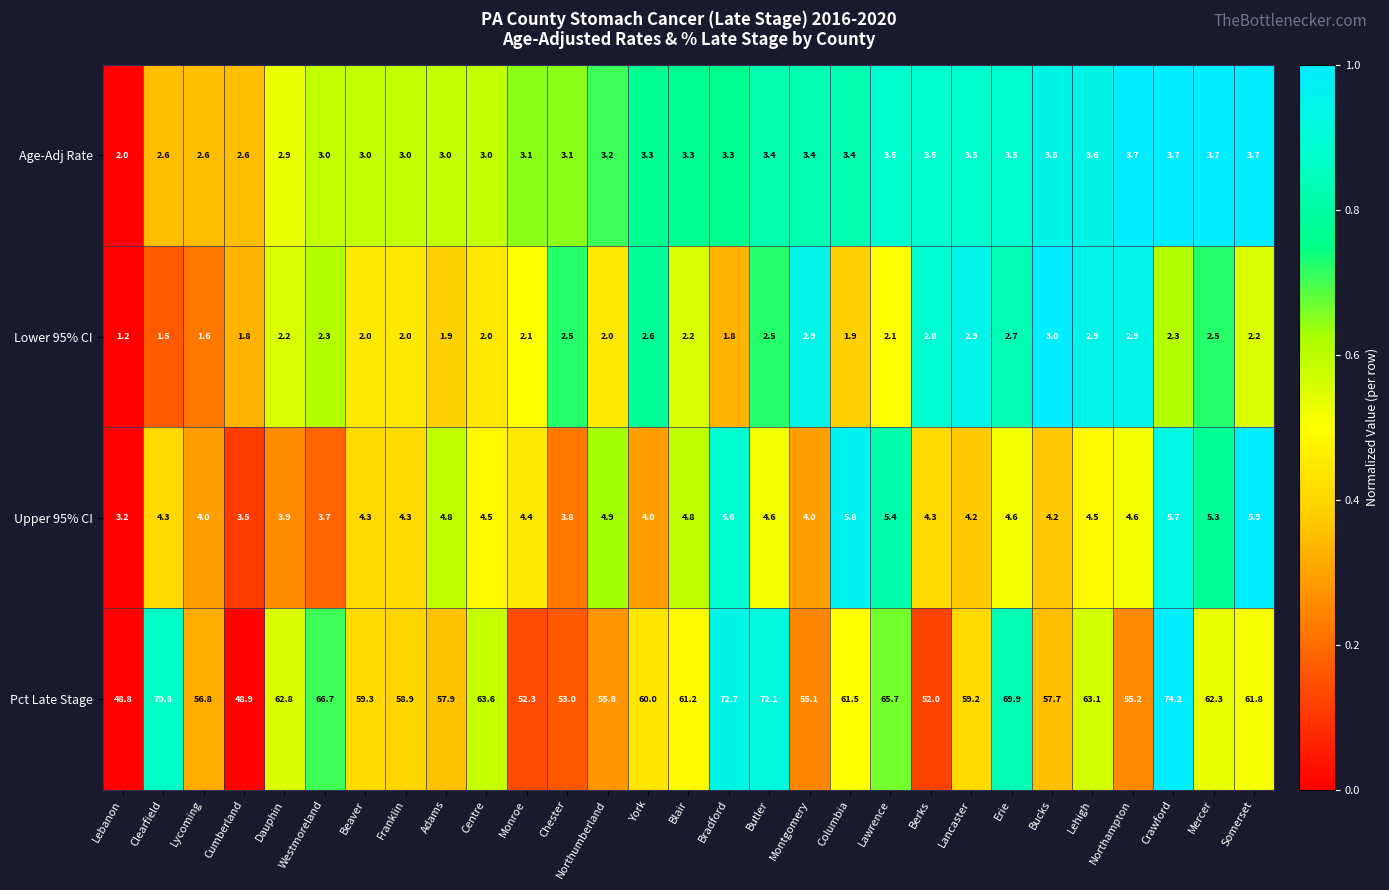

Where does the Lower 95% CI series first go above 2?

Dauphin